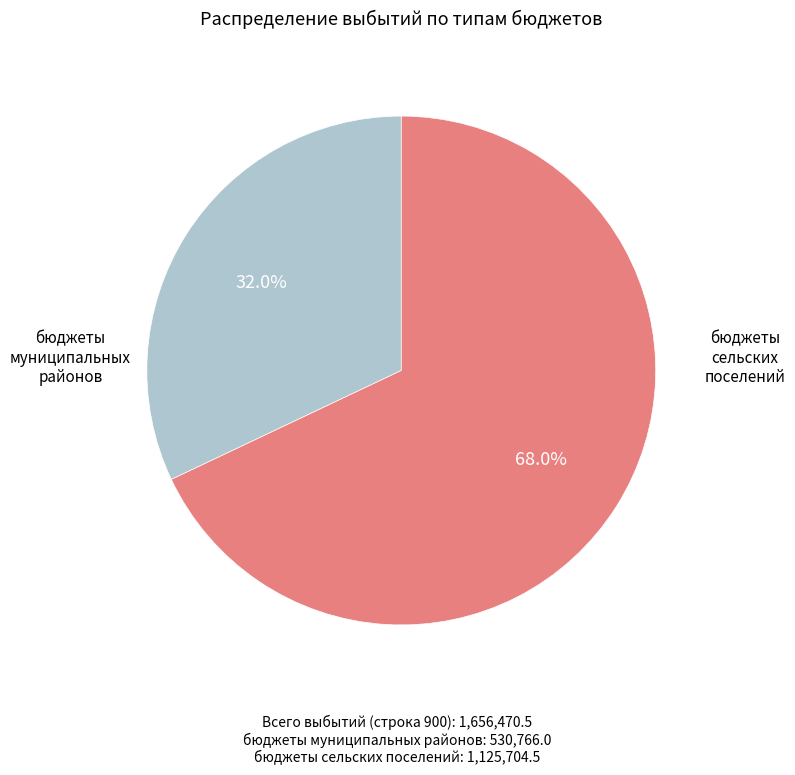

Is there a majority slice in this chart?

Yes